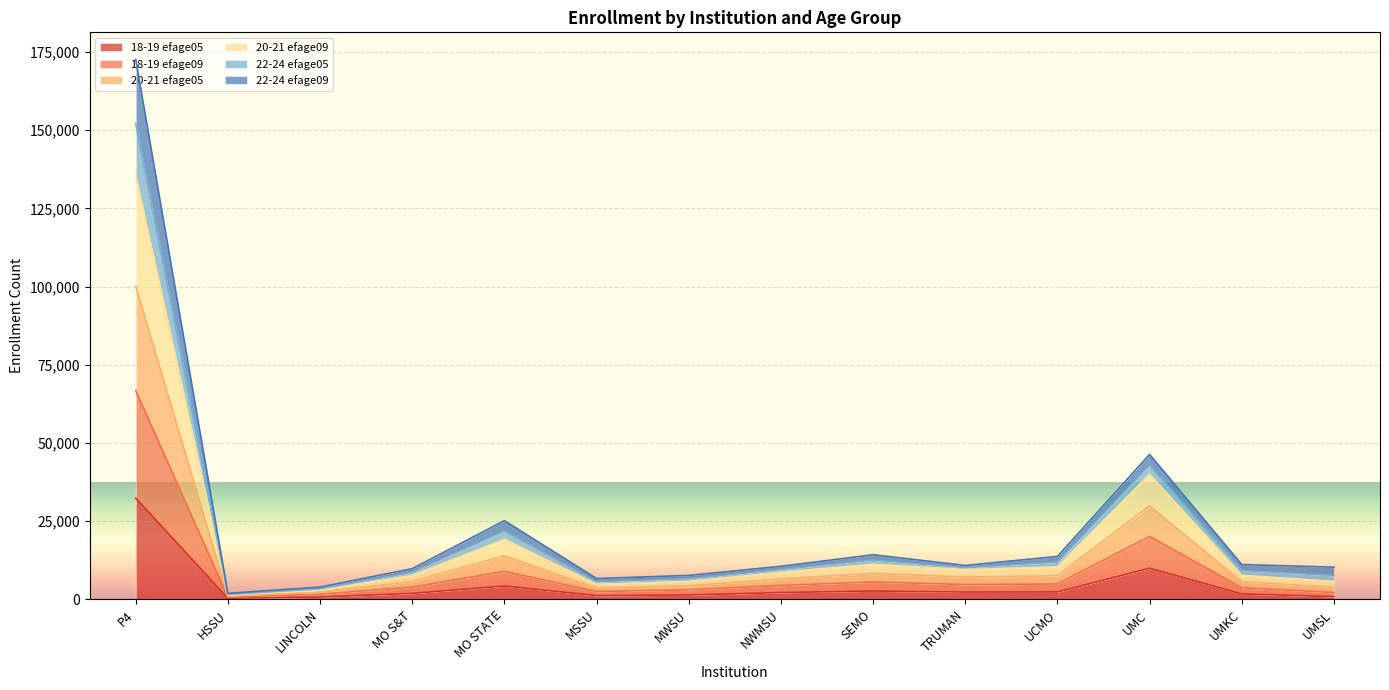

What is the label of the 9th point from the left?

SEMO